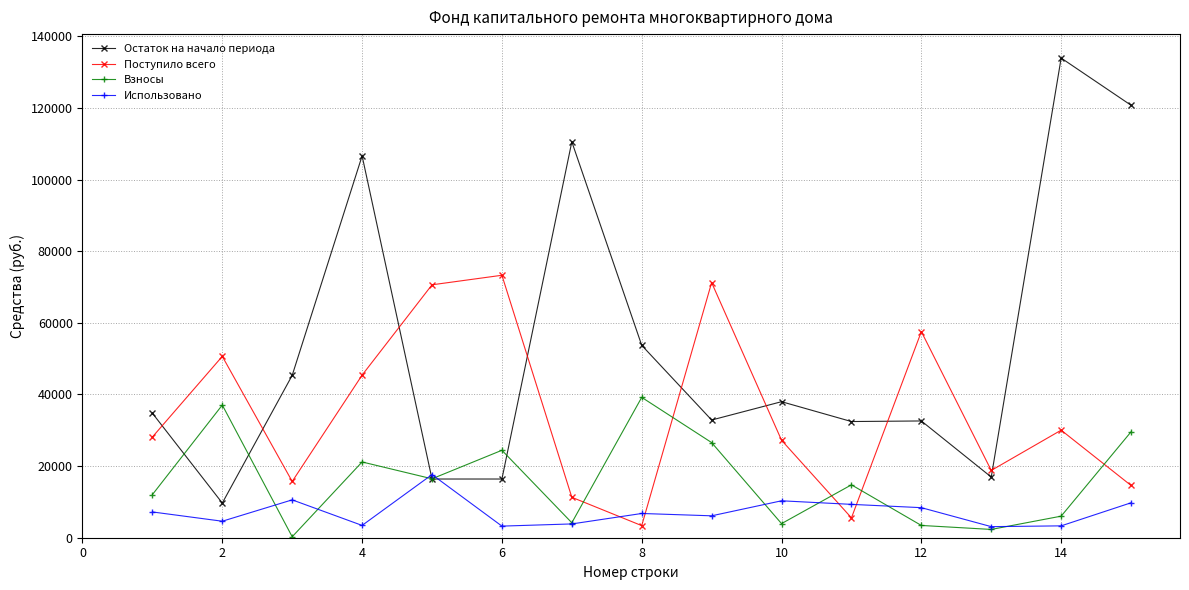

Which series has the largest range (max minus min)?

Остаток на начало периода